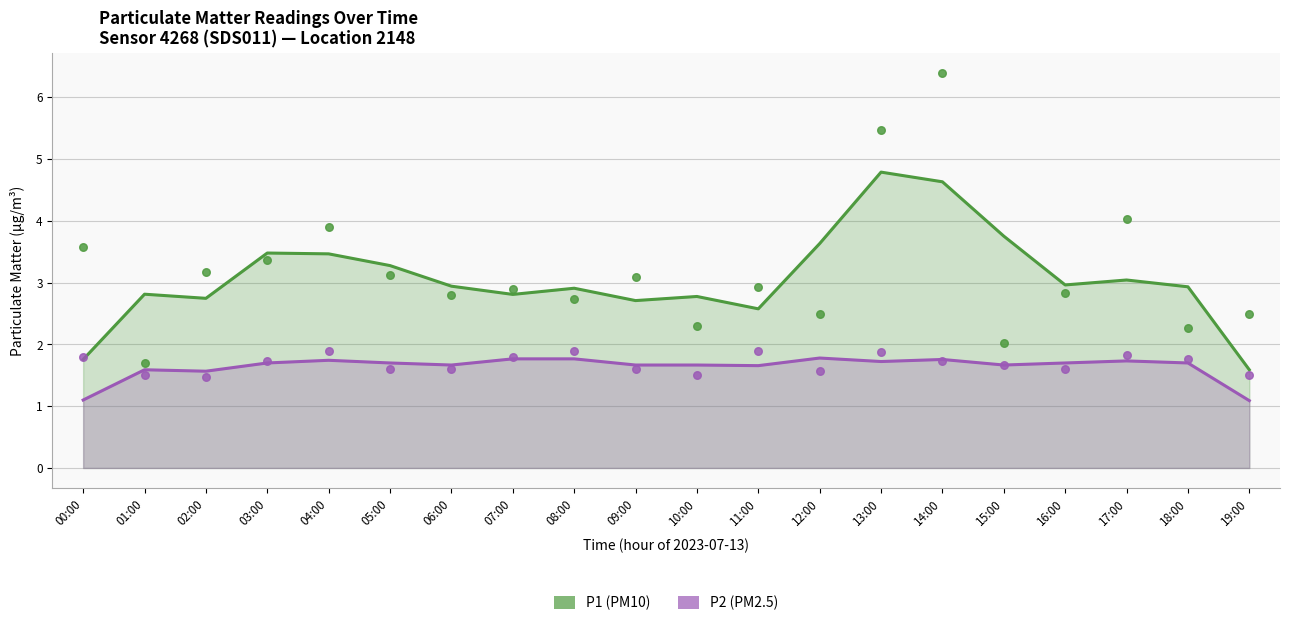

Across all data points, what is the range of Y values (max minus min)?

4.9